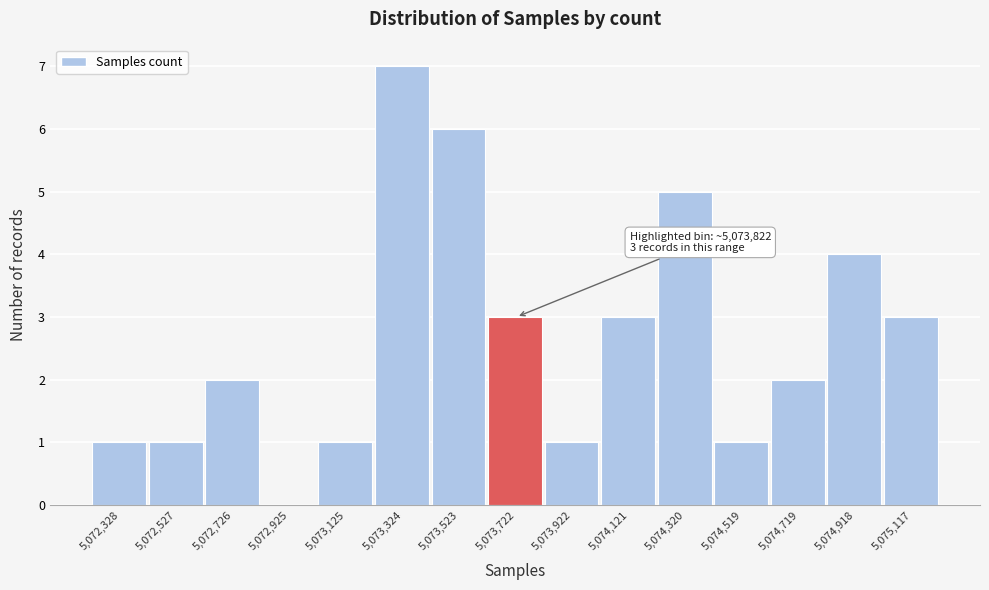

Reading right to left, extract all data points from this chart.

5,075,117=3	5,074,918=4	5,074,719=2	5,074,519=1	5,074,320=5	5,074,121=3	5,073,922=1	5,073,722=3	5,073,523=6	5,073,324=7	5,073,125=1	5,072,925=0	5,072,726=2	5,072,527=1	5,072,328=1